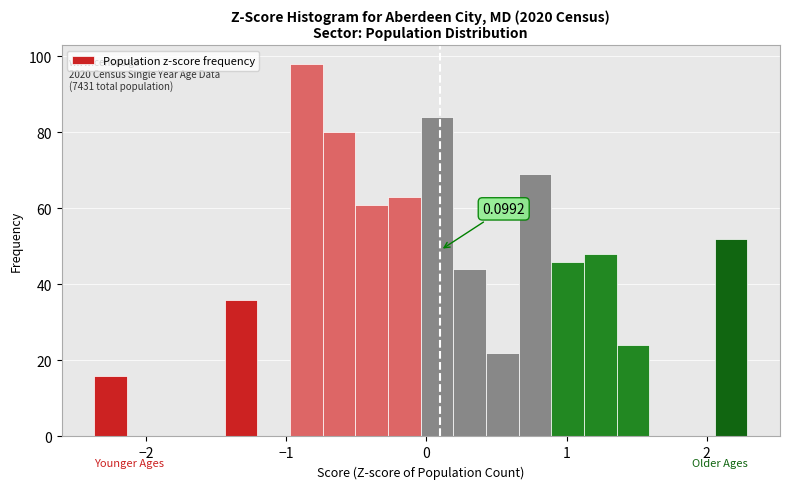

Read against the x-axis, roughly where is the centre of the tallest bar?

-0.9